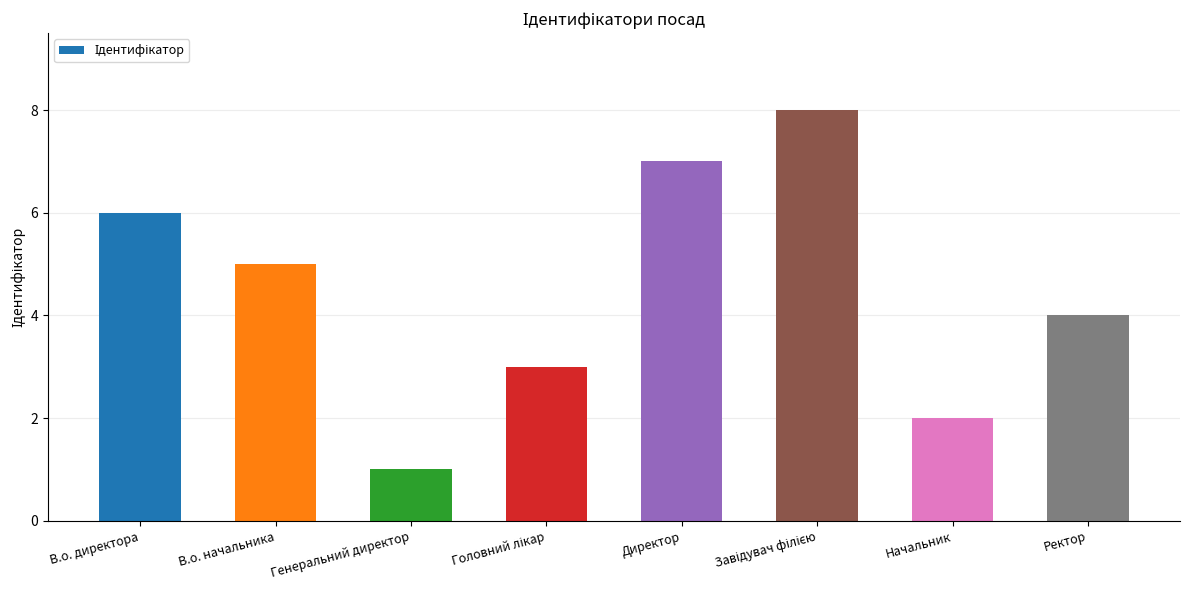

What is the sum of the values at Ректор and Генеральний директор?

5